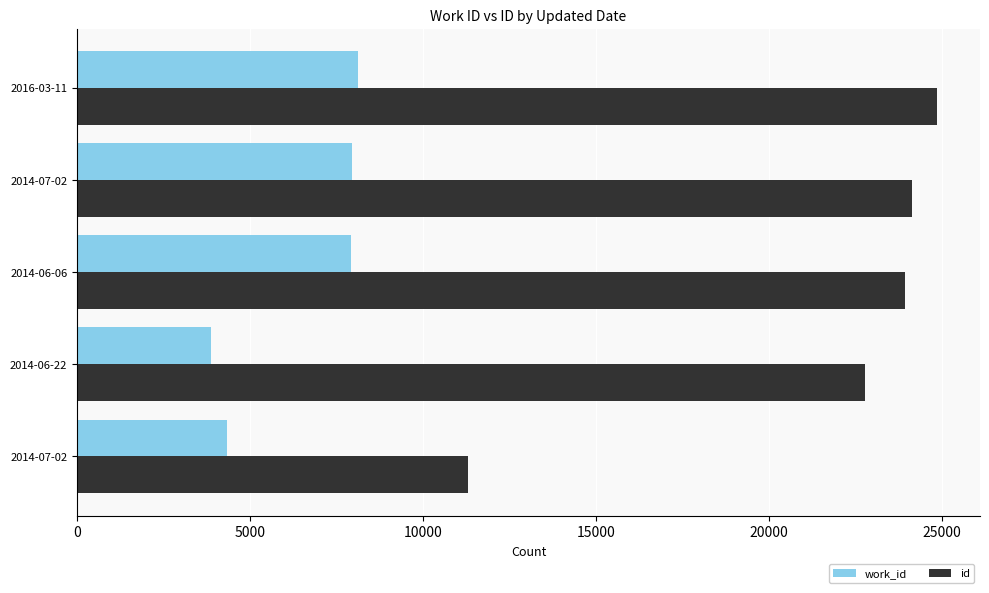

How many categories are shown in the chart?

5